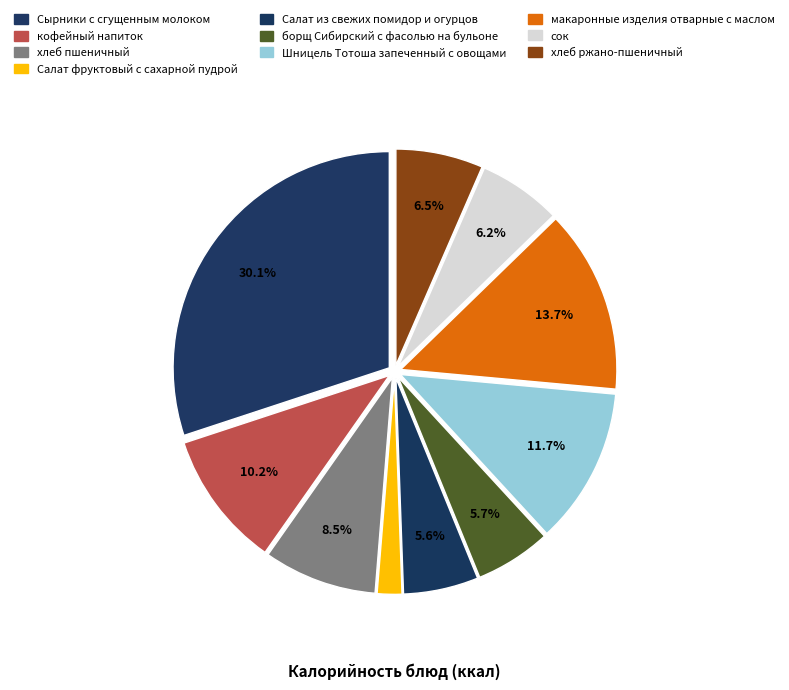

How much of the chart is everything except Салат фруктовый с сахарной пудрой?

98.2%